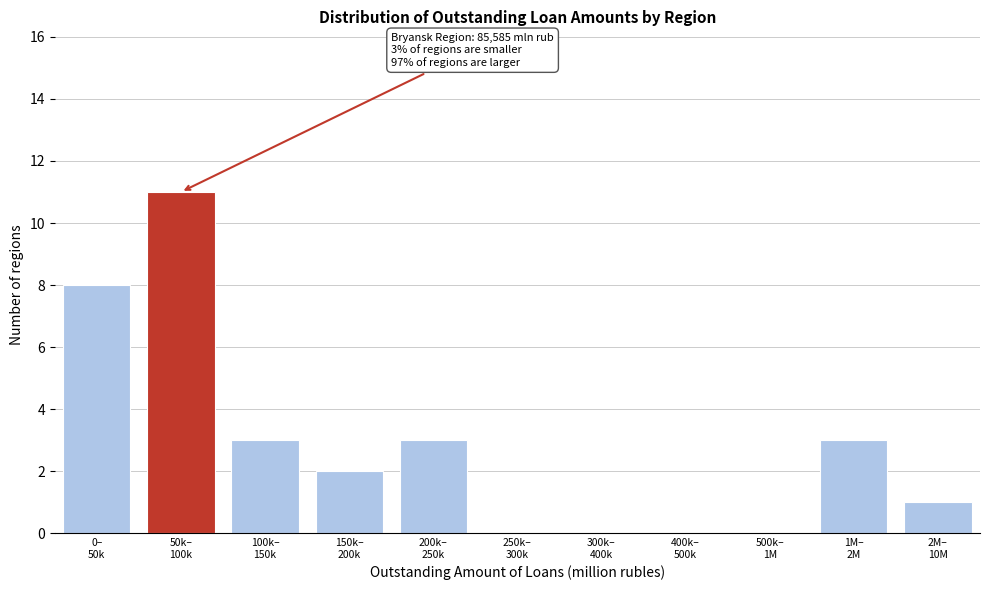

What is the sum of all values?

31